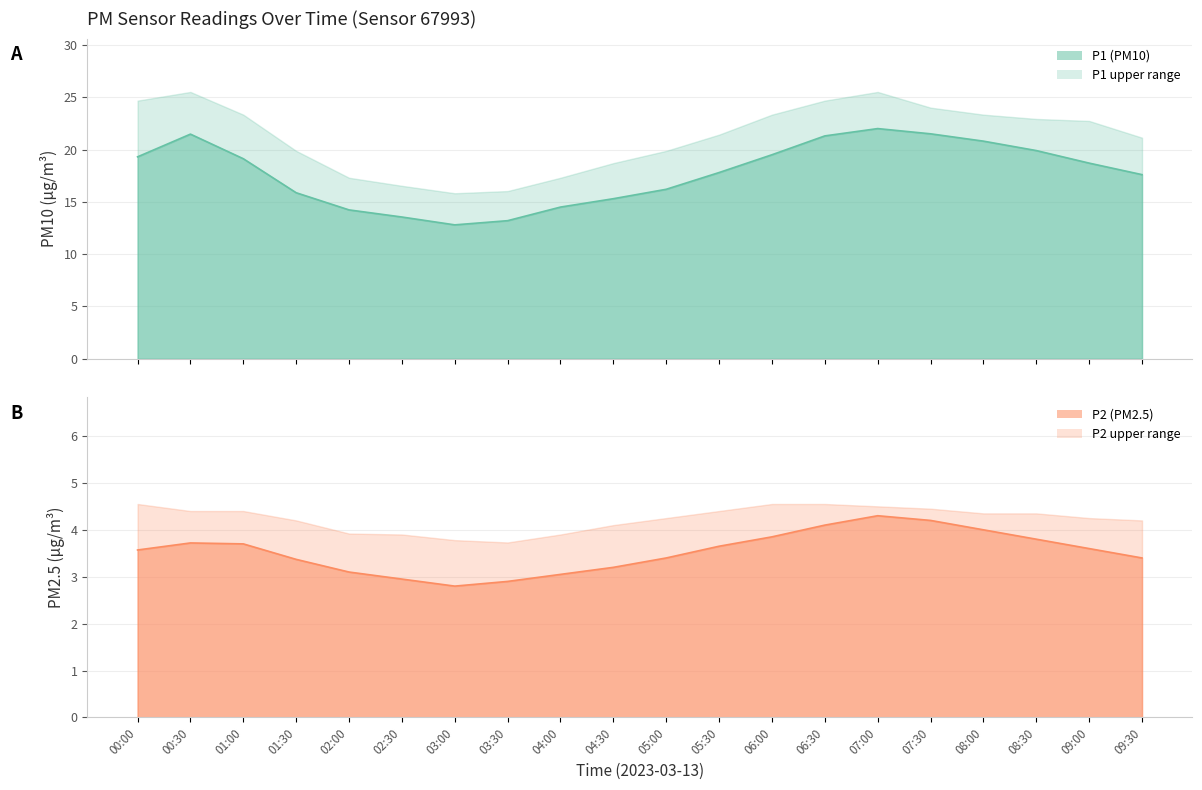

Between 02:00 and 05:00, which series saw the biggest shift?

P1 line